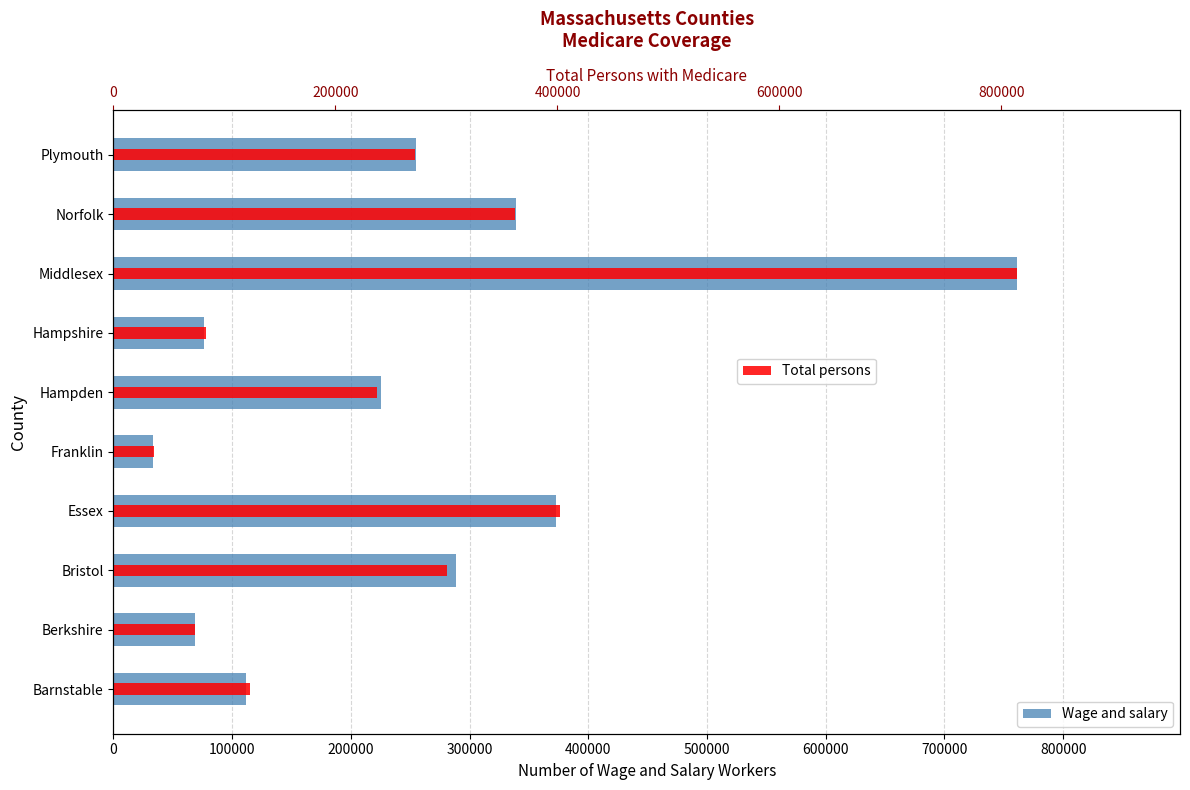

How many bars are there in each group?

2